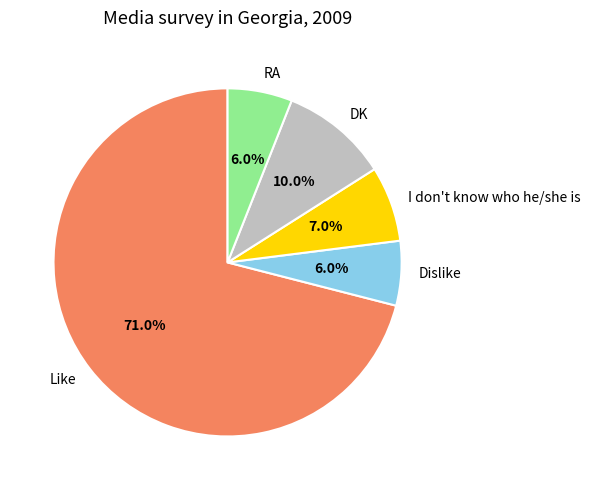

Which slice is the largest?

Like